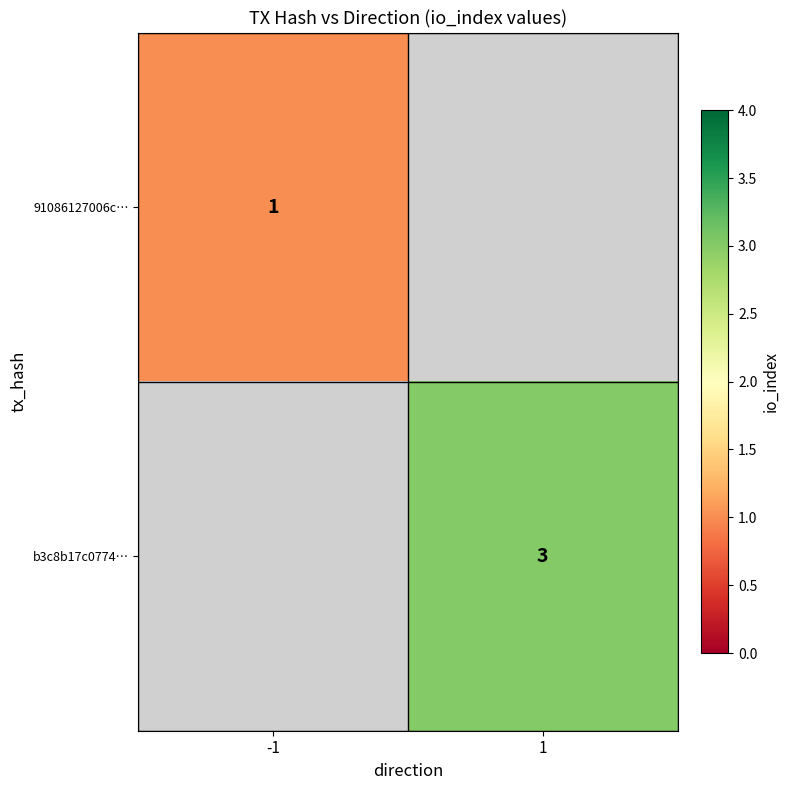

True or false: 91086127006c… has a value of 1 at -1.

True